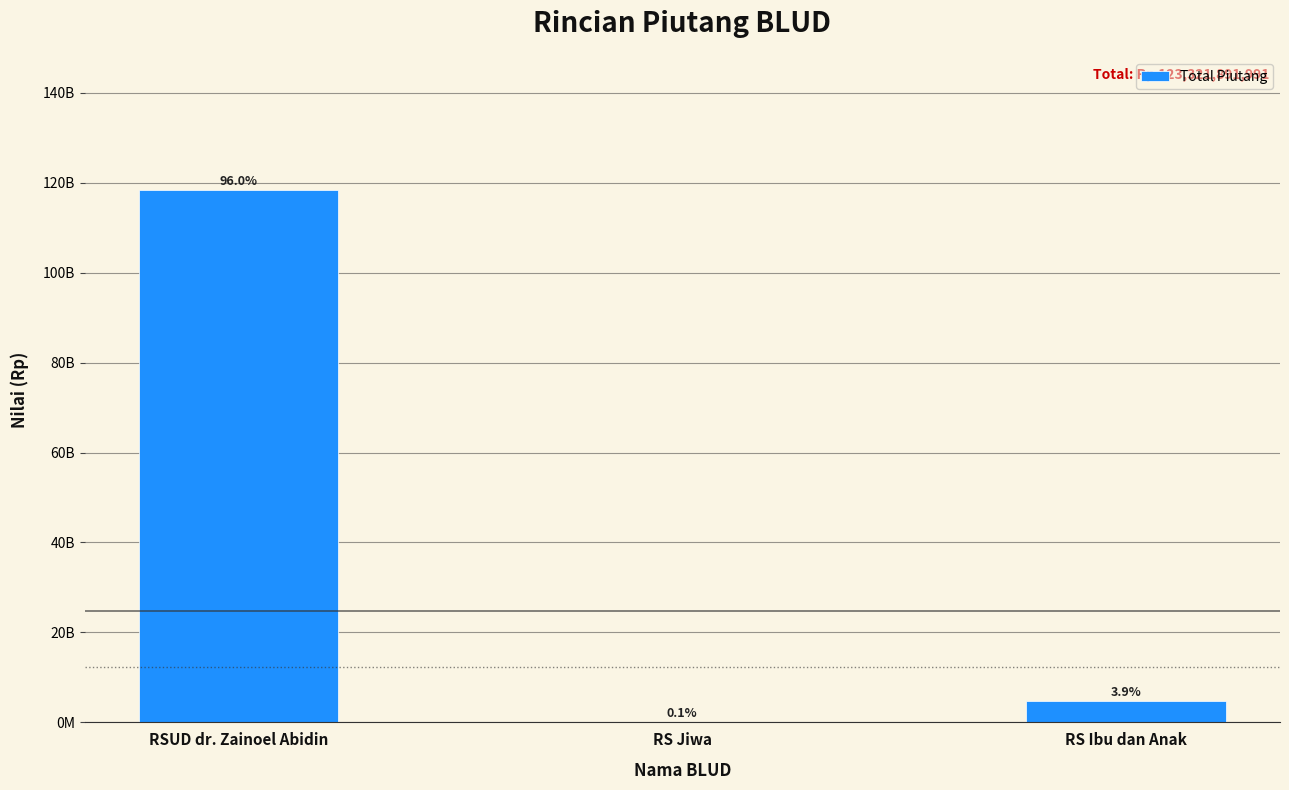

Are the bars horizontal?

No